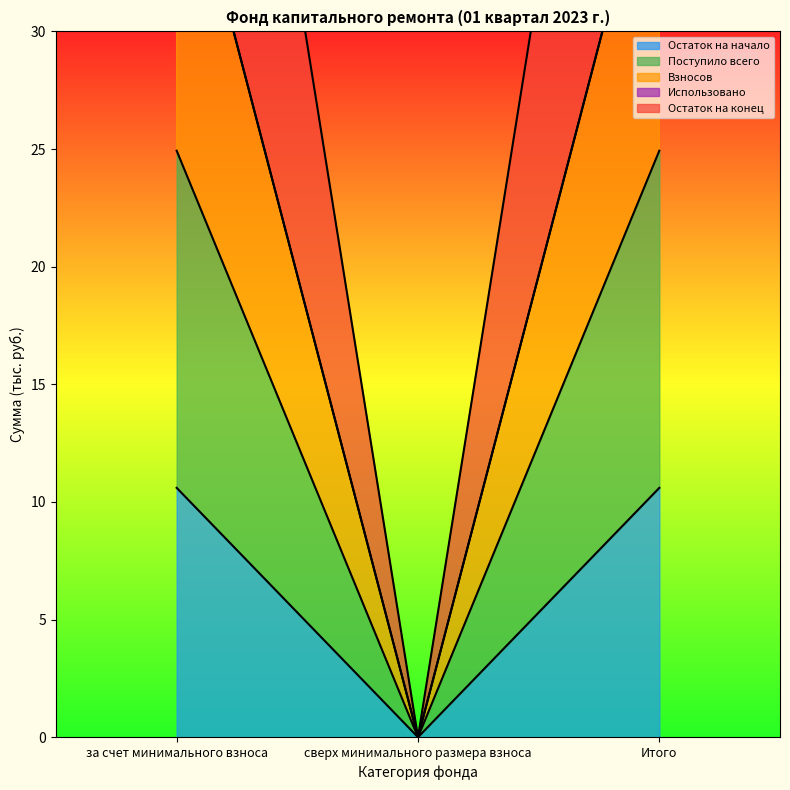

What is the sum of the Взносов values at Итого and сверх минимального размера взноса?

64.2